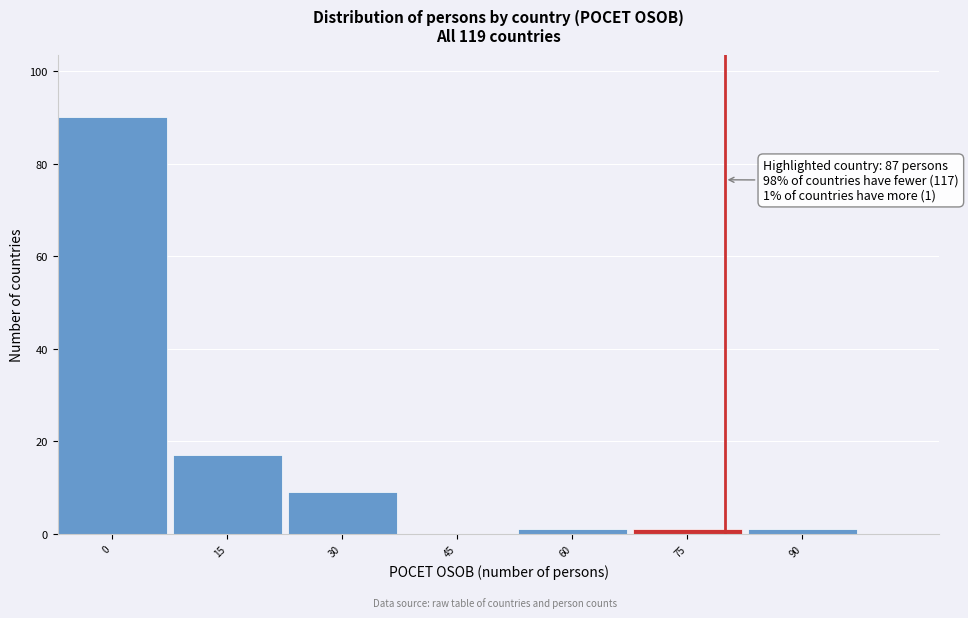

Reading right to left, transcribe all the data shown in this chart.

90=1	75=1	60=1	45=0	30=9	15=17	0=90